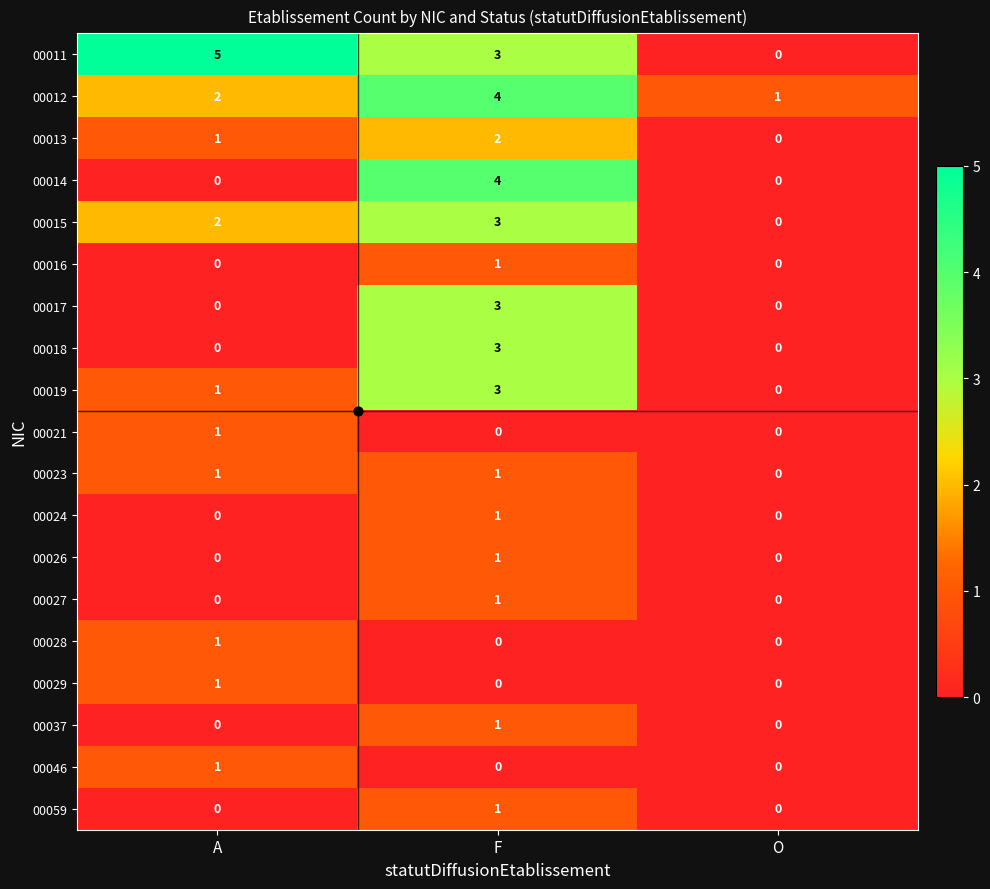

Which label corresponds to the largest value in the chart?

A